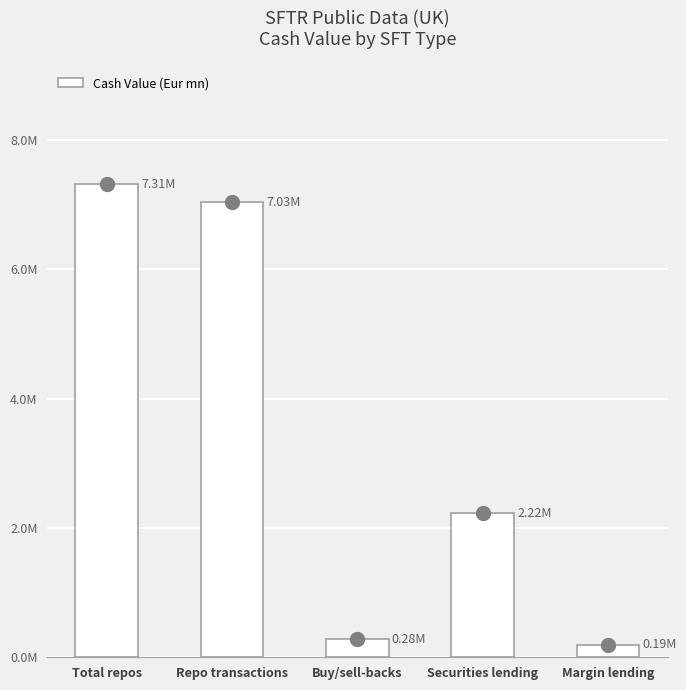

What is the maximum value shown in the chart?

7314680.6